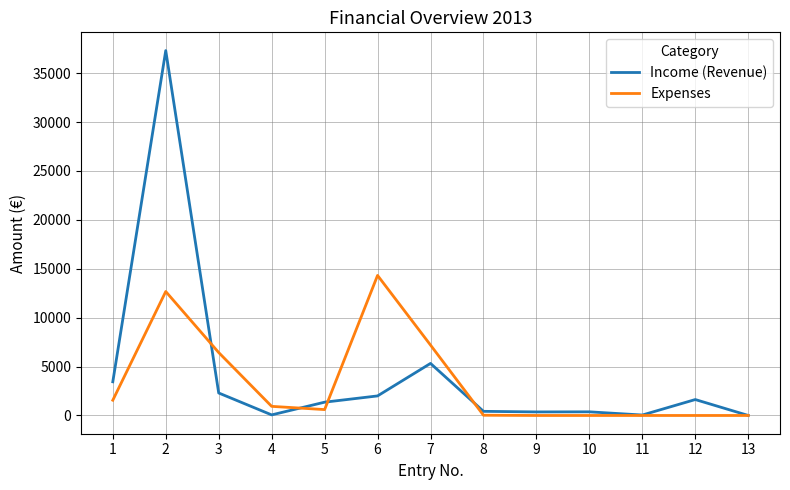

The value of Expenses at 9 is 0.0. True or false?

True